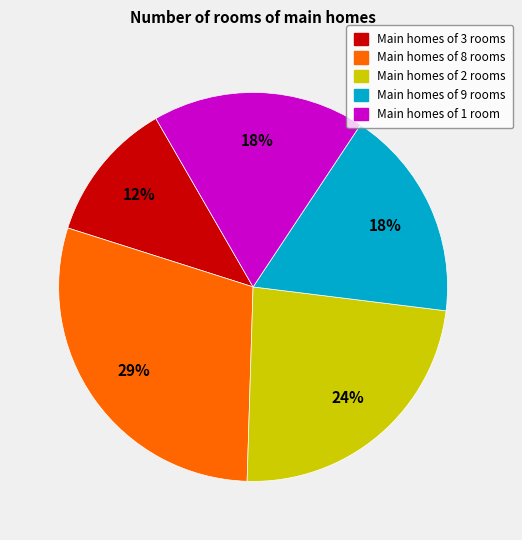

How many slices are in this pie chart?

5